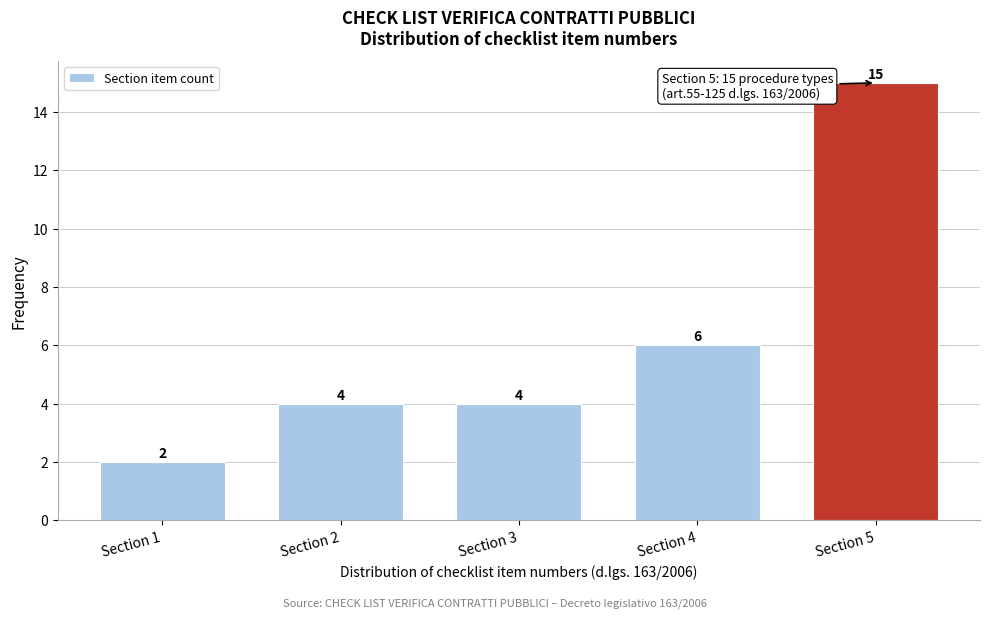

Reading right to left, list all the values displayed in this chart.

15	6	4	4	2